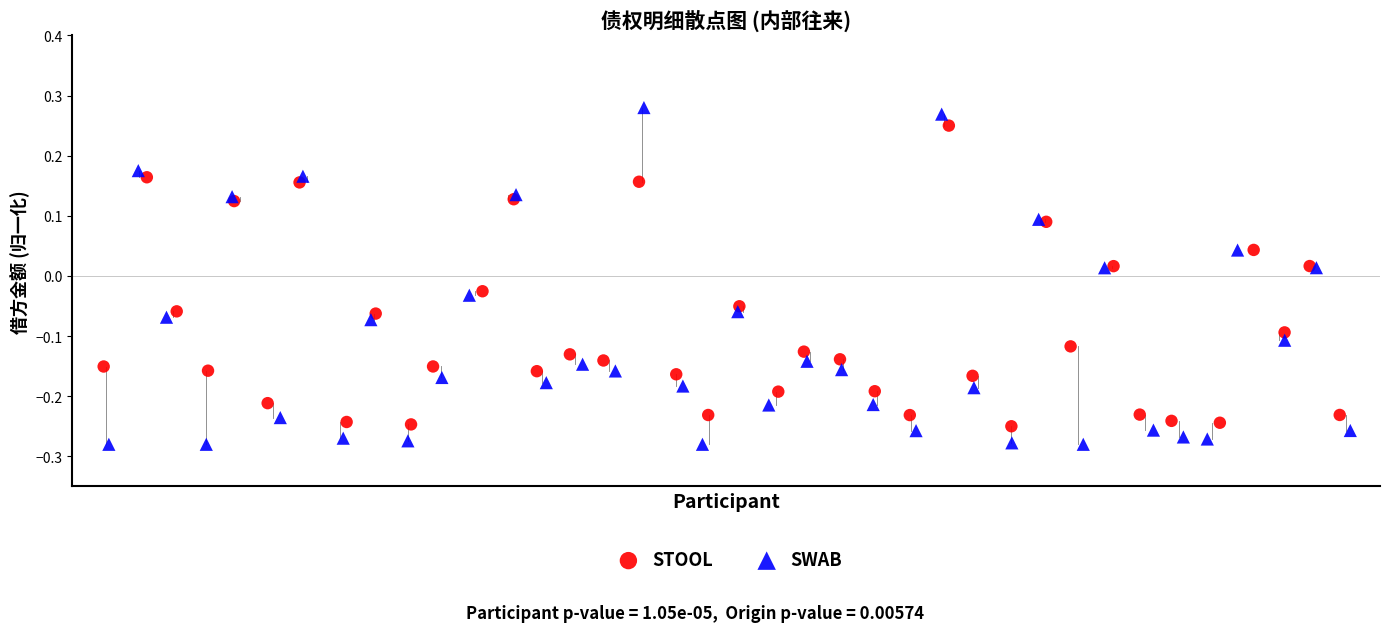

What are all the series names shown in the legend?

STOOL, SWAB